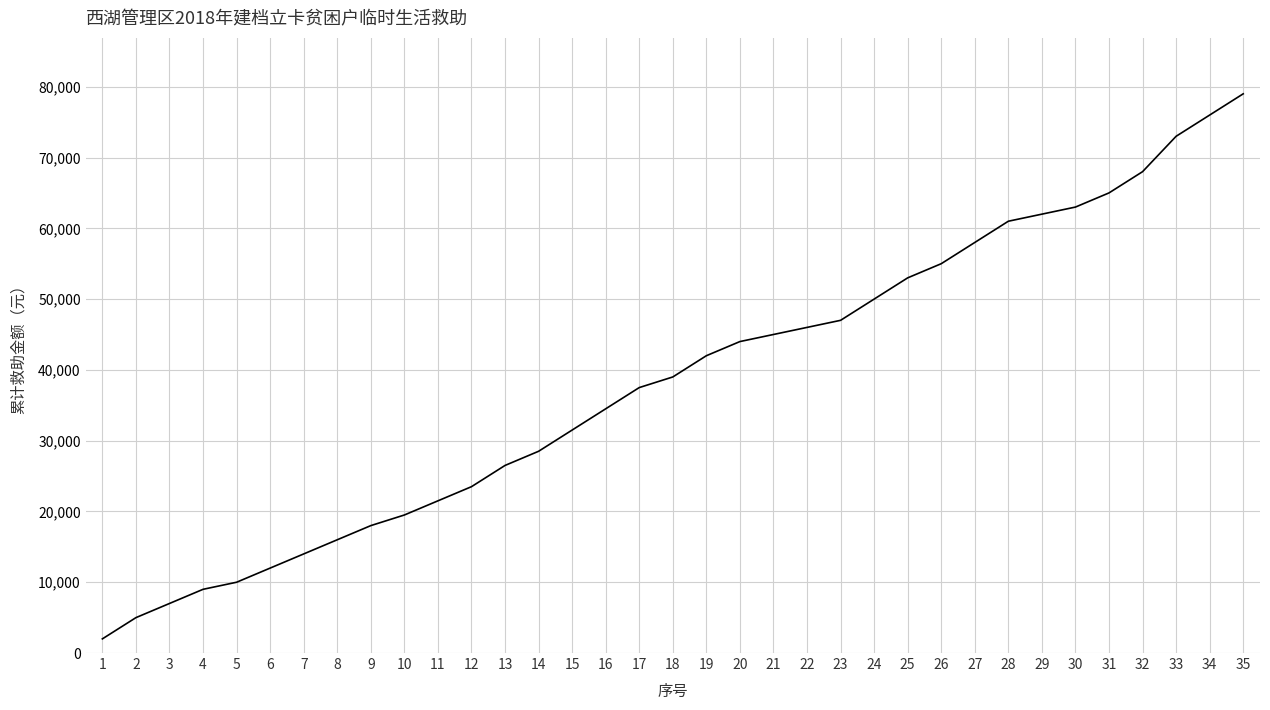

What is the sum of the values at 20 and 32?

112000